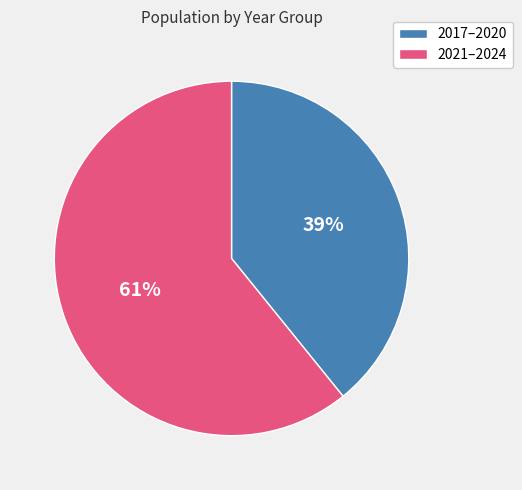

Is there any slice that represents more than half of the pie?

Yes